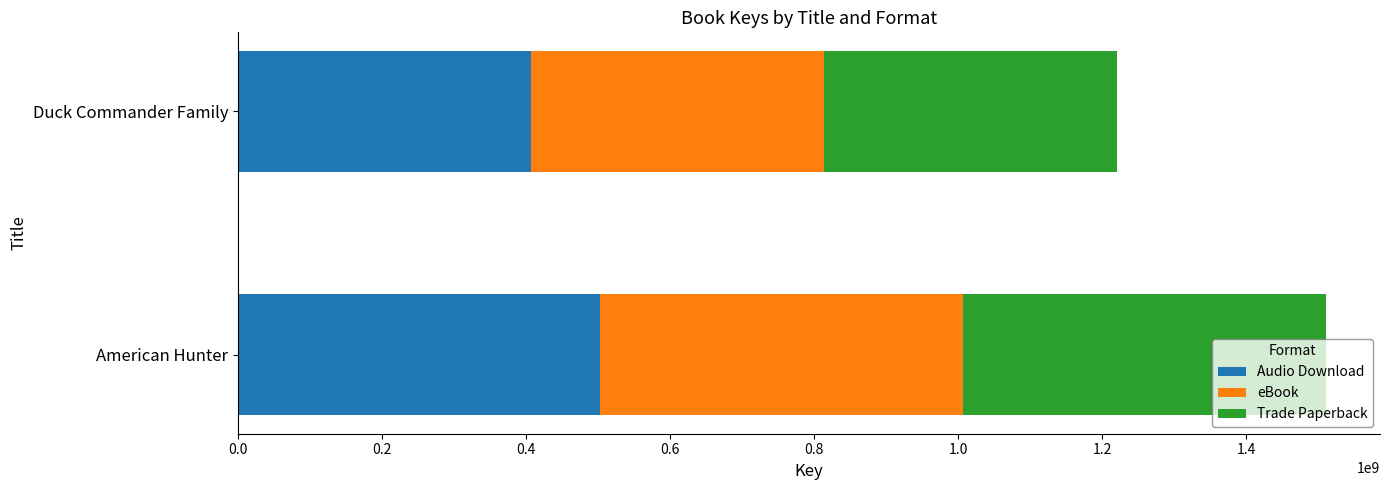

True or false: Audio Download has a value of 276015247 at American Hunter.

False